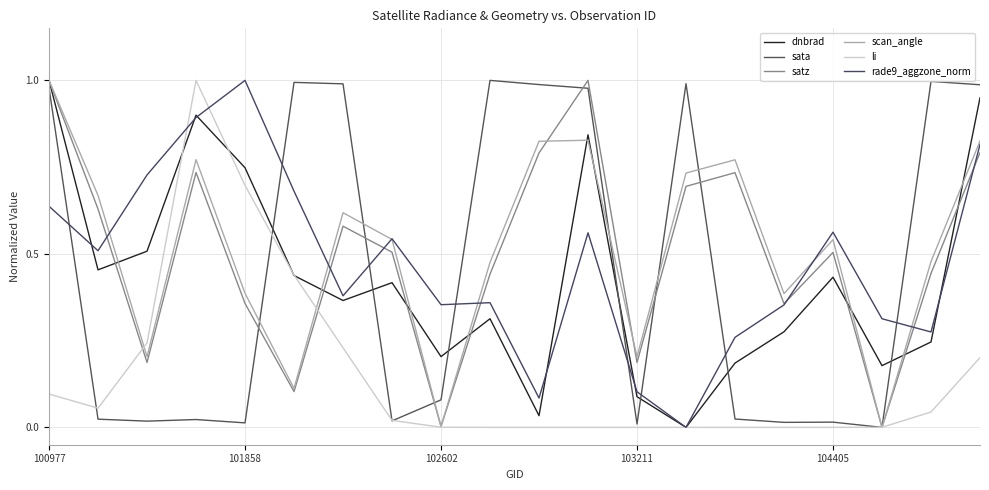

Does the chart have visible grid lines?

Yes